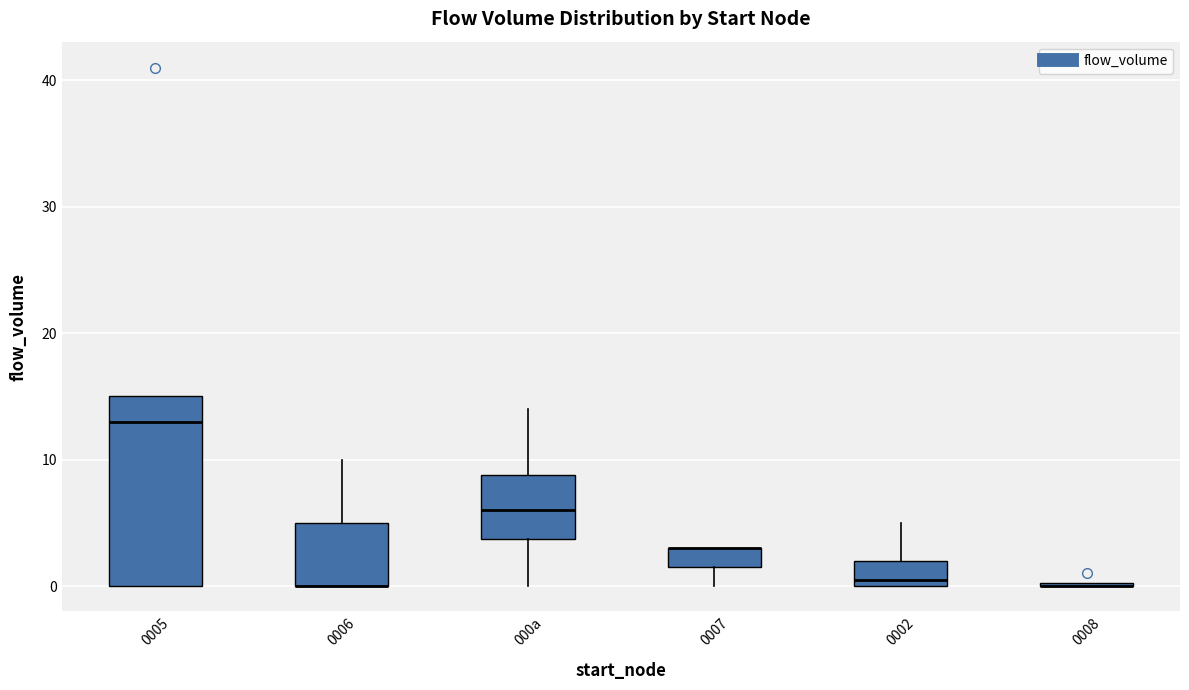

Where does the median line of the box for 000a sit on the y-axis? The values are not printed on the chart, so give them approximately, as read against the axis.

6